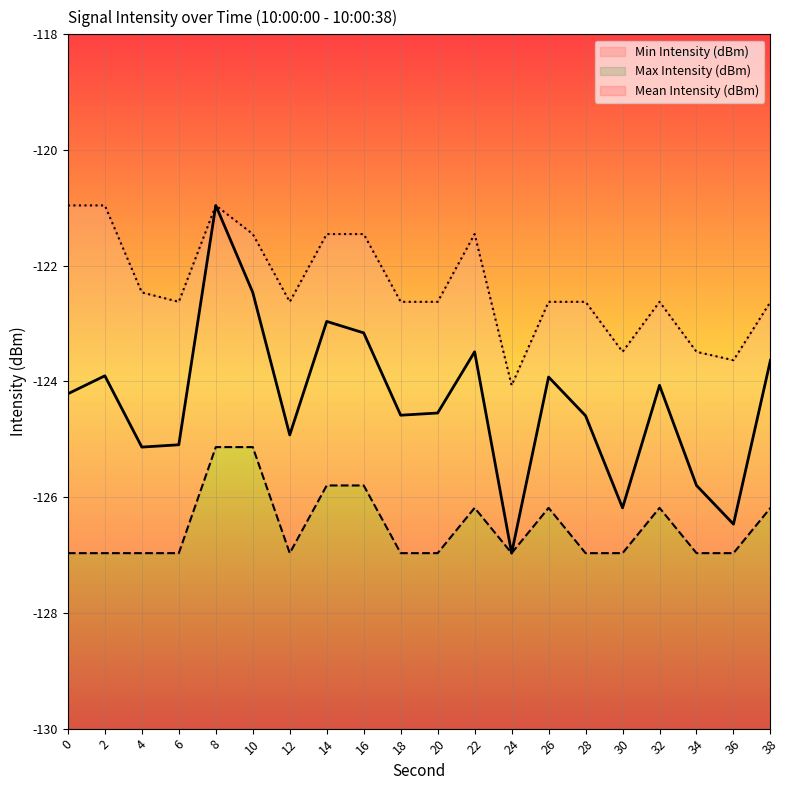

Reading right to left, list all the values displayed in this chart.

Mean Intensity (dBm): 38=-123.6	36=-126.5	34=-125.8	32=-124.1	30=-126.2	28=-124.6	26=-123.9	24=-127.0	22=-123.5	20=-124.5	18=-124.6	16=-123.2	14=-123.0	12=-124.9	10=-122.5	8=-121.0	6=-125.1	4=-125.1	2=-123.9	0=-124.2
Max Intensity (dBm): 38=-122.6	36=-123.6	34=-123.5	32=-122.6	30=-123.5	28=-122.6	26=-122.6	24=-124.1	22=-121.5	20=-122.6	18=-122.6	16=-121.5	14=-121.5	12=-122.6	10=-121.5	8=-121.0	6=-122.6	4=-122.5	2=-121.0	0=-121.0
Min Intensity (dBm): 38=-126.2	36=-127.0	34=-127.0	32=-126.2	30=-127.0	28=-127.0	26=-126.2	24=-127.0	22=-126.2	20=-127.0	18=-127.0	16=-125.8	14=-125.8	12=-127.0	10=-125.1	8=-125.1	6=-127.0	4=-127.0	2=-127.0	0=-127.0